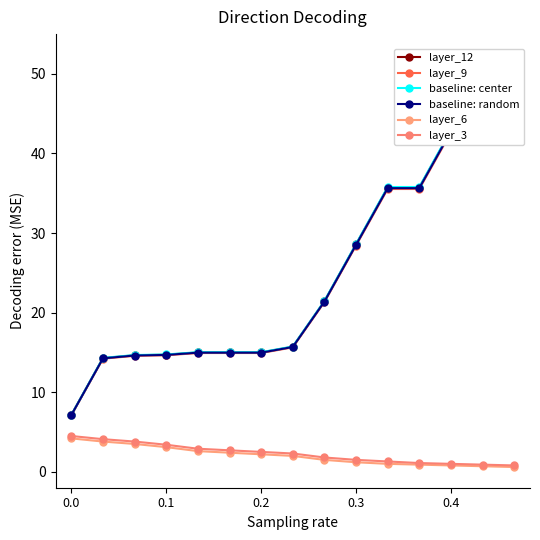

True or false: layer_6 has more than 1 interior local peaks.

False